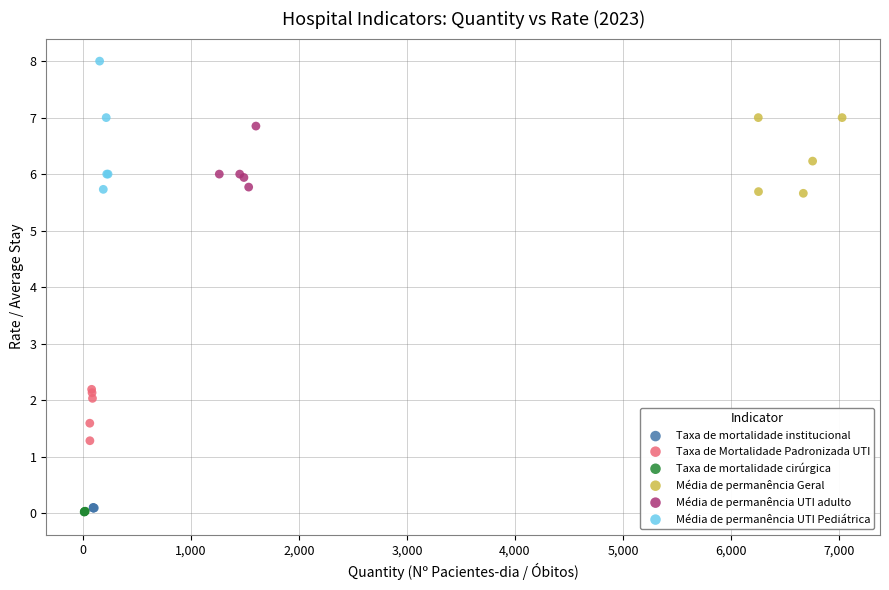

Which series has the widest spread of Y values?

Média de permanência UTI Pediátrica